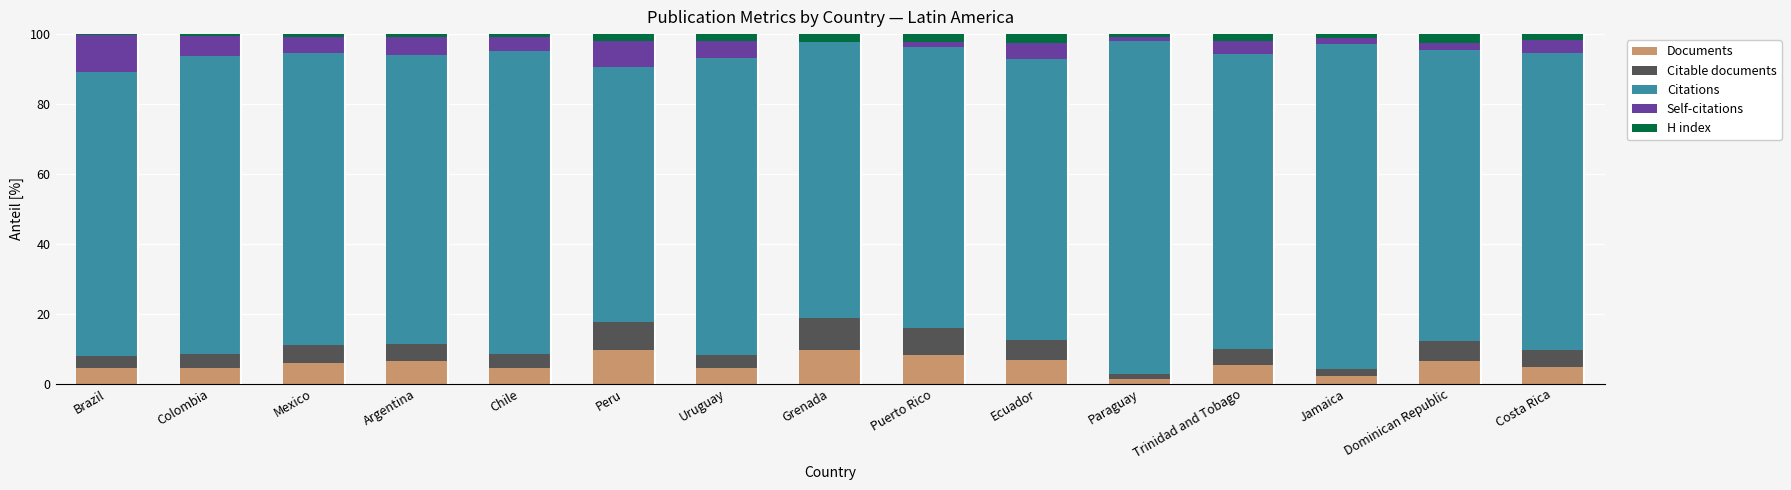

What is the sum of all Documents values?

84.6